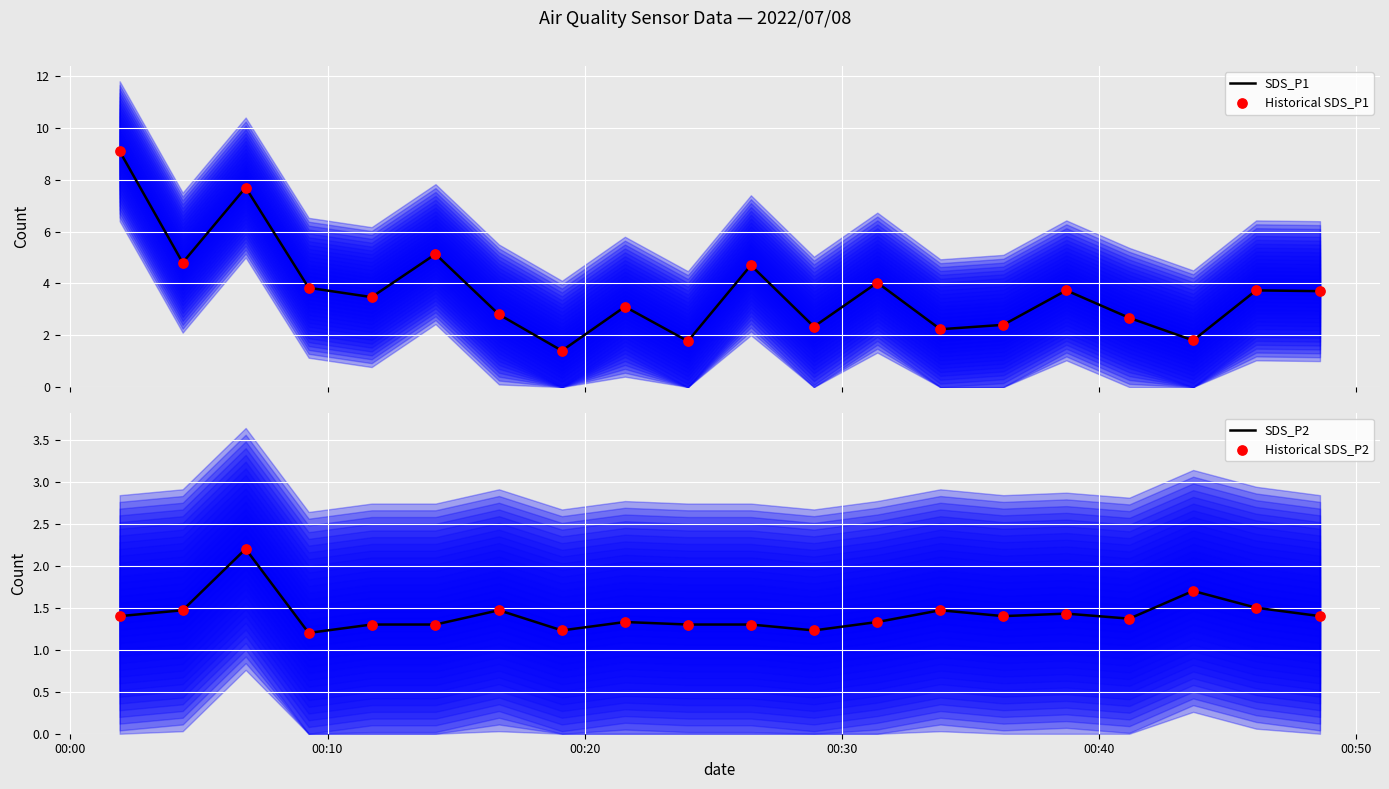

Which series has the largest total across all categories?

SDS_P1